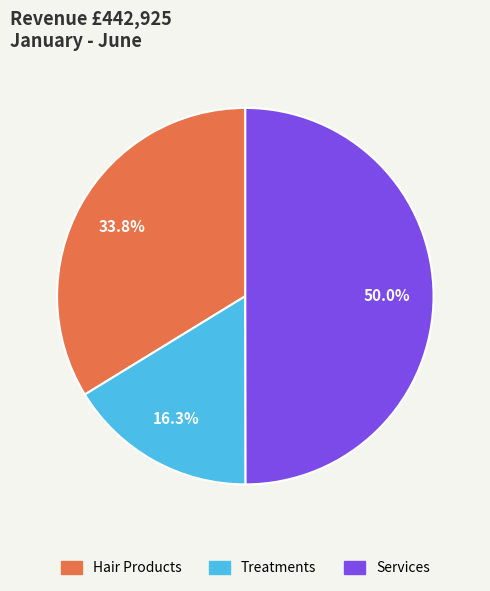

What is the largest slice in the pie chart?

Services